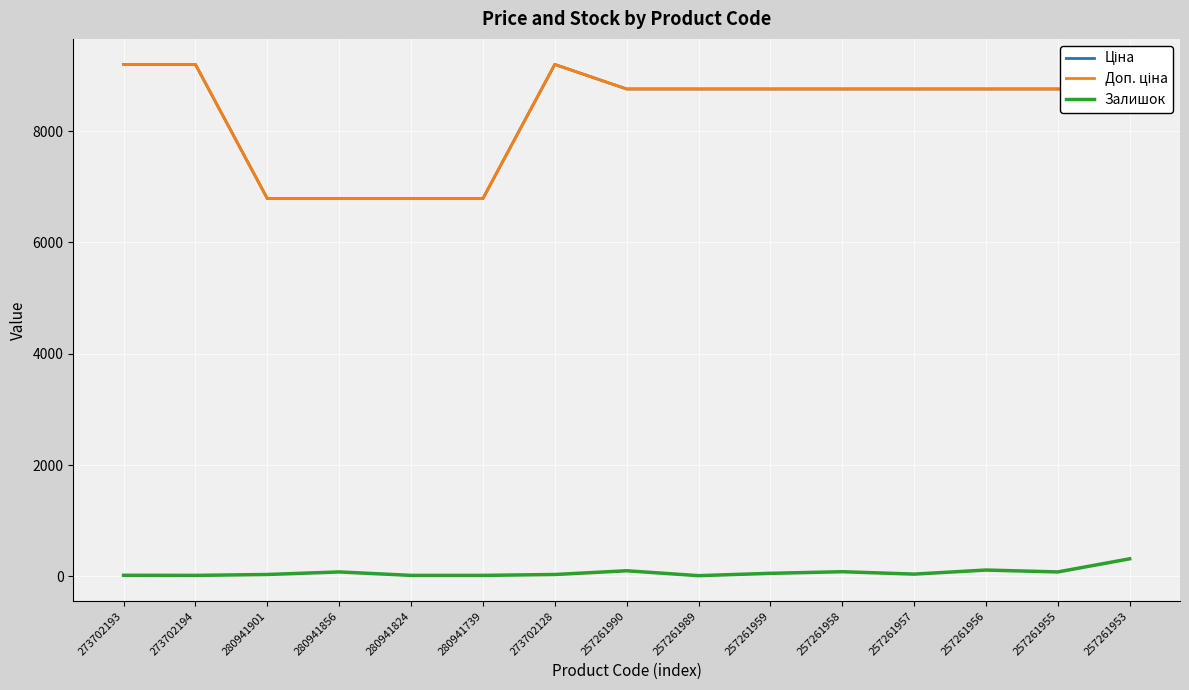

What is the label of the 14th point from the right?

273702194